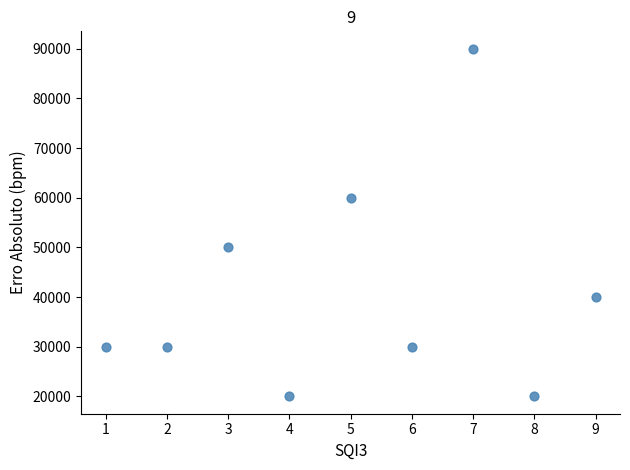

What is the range of Y values (max minus min)?

70000